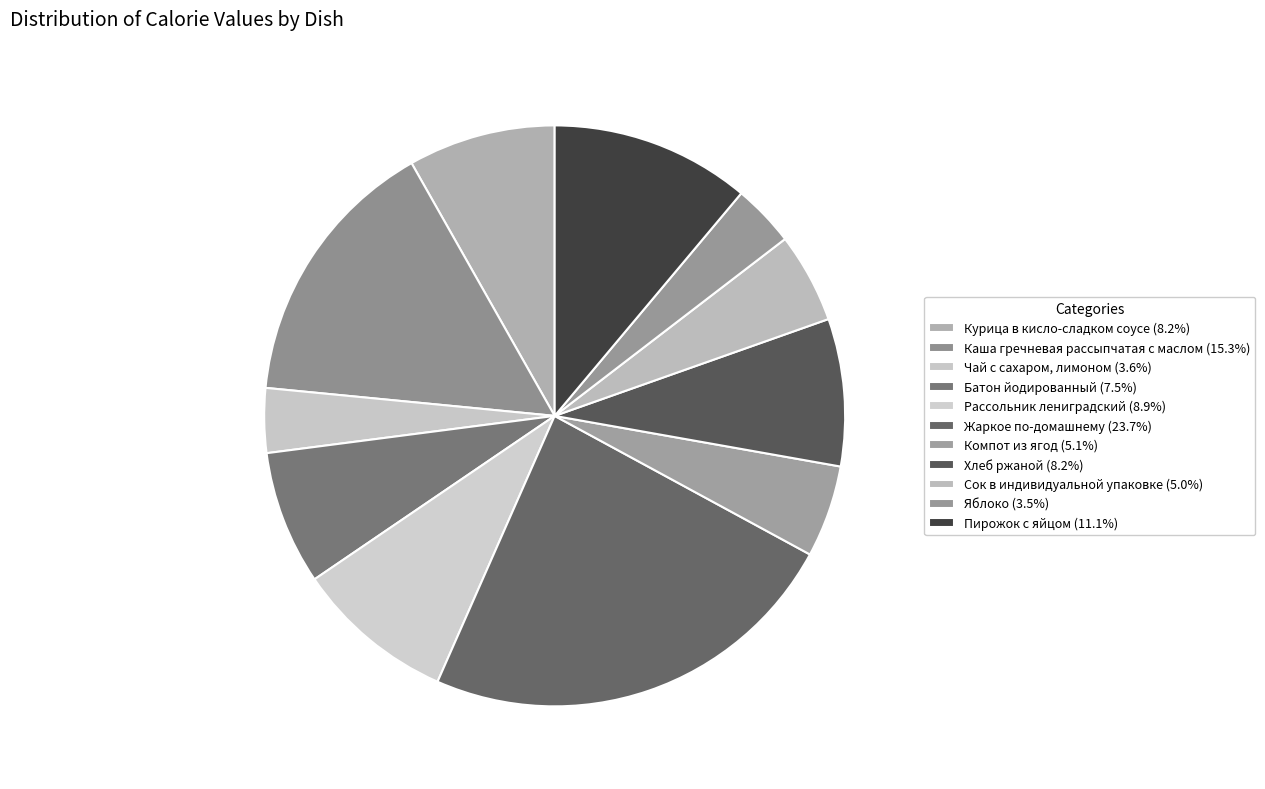

Is there any slice that represents more than half of the pie?

No